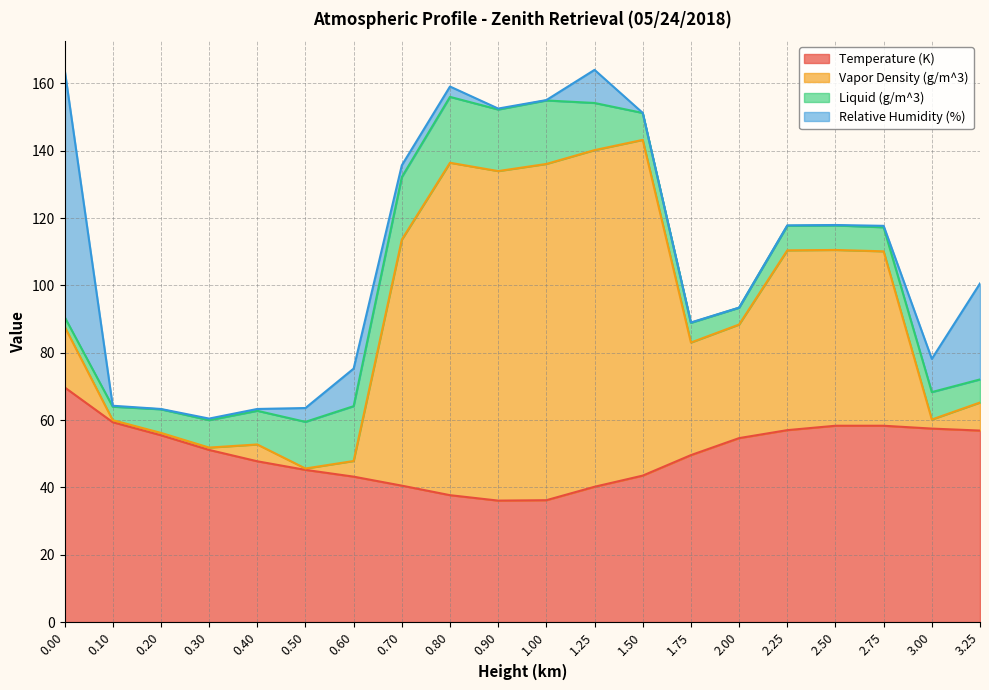

What is the maximum value for Temperature (K)?

69.7